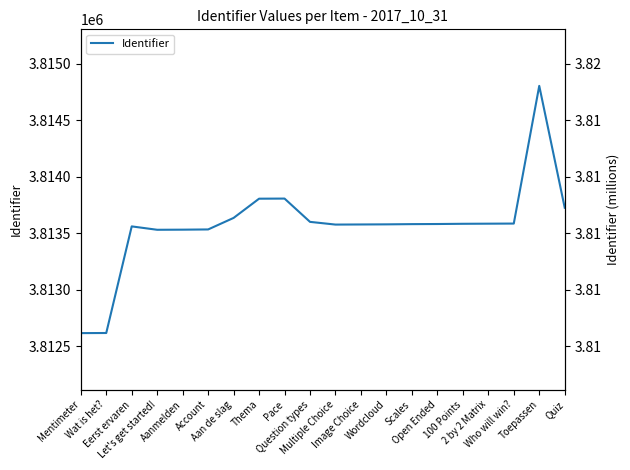

What is the sum of all values?

76271445